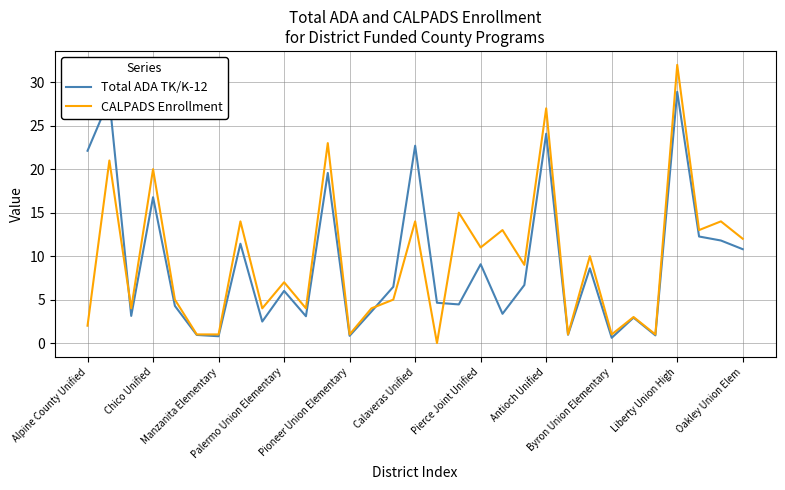

What is the greatest value displayed?

32.0